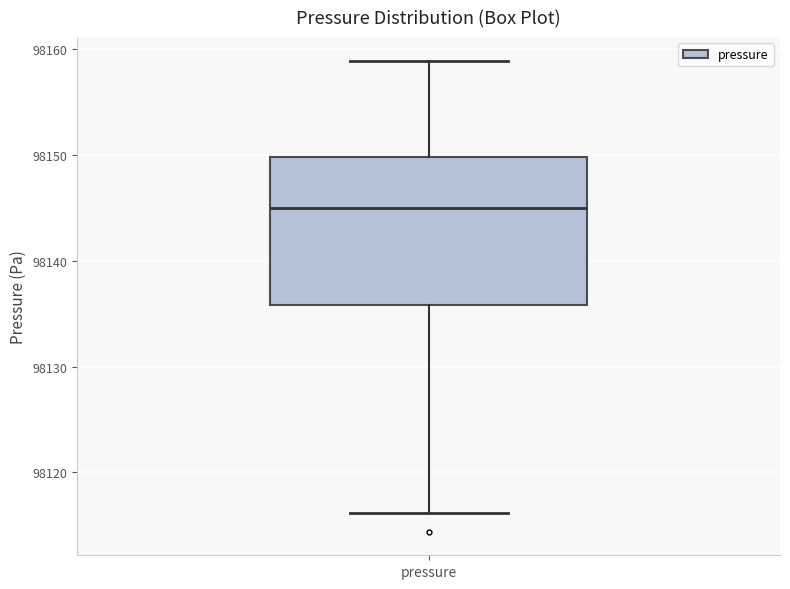

Transcribe this box plot: give where the median line is, the range the box spans, and where the two whiskers end, as read against the y-axis. The values are not printed on the chart, so give them approximately, as read against the axis.

median 98145, box 98136 to 98150, whiskers 98116 to 98159